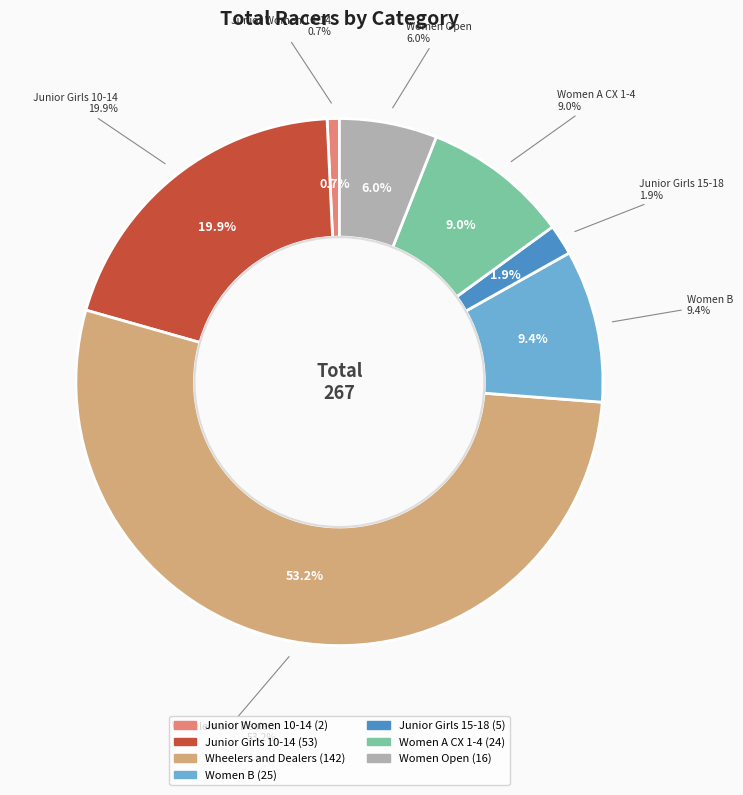

To the nearest percent, what is the combined percentage of Women Open and Wheelers and Dealers?

59%